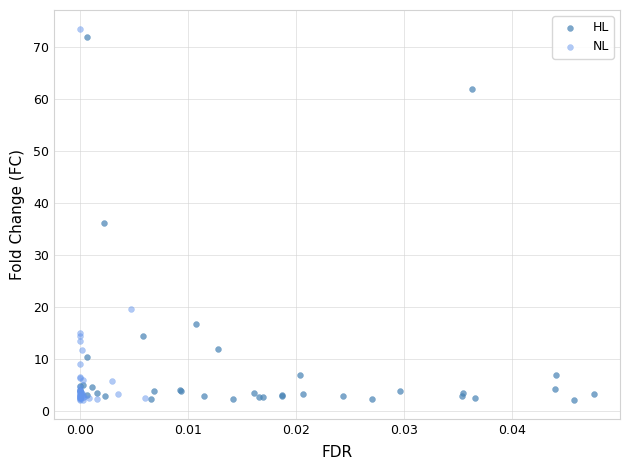

What are all the series names shown in the legend?

HL, NL